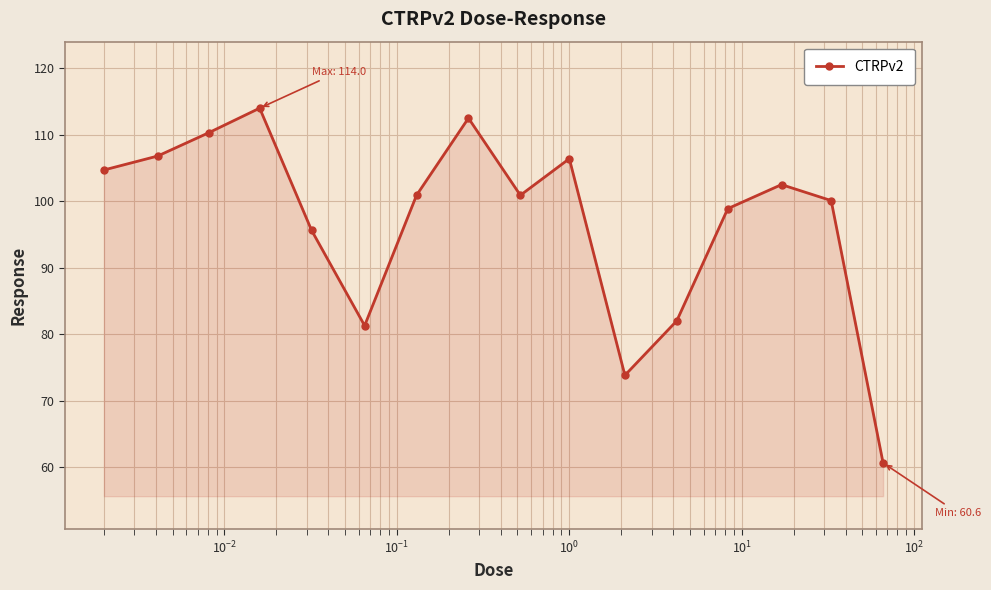

Reading right to left, extract all data points from this chart.

60.6	100.1	102.5	98.9	82.0	73.8	106.4	100.9	112.5	100.9	81.3	95.6	114.0	110.3	106.8	104.7